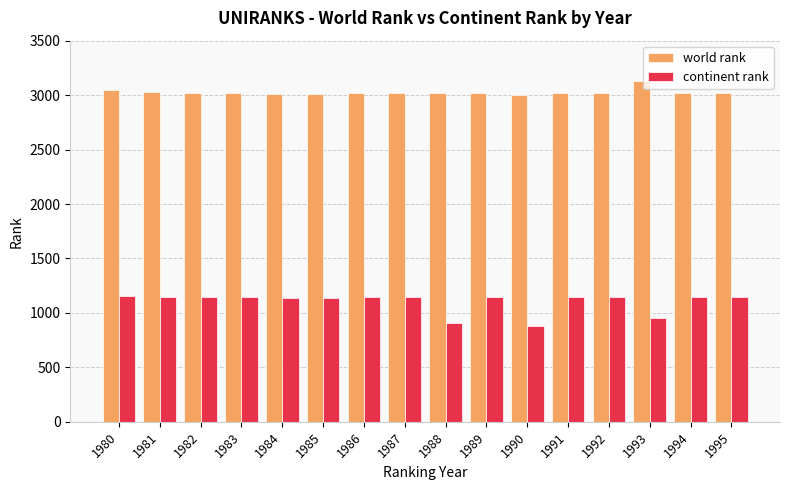

What is the difference between the highest and lowest values at 1983?

1873